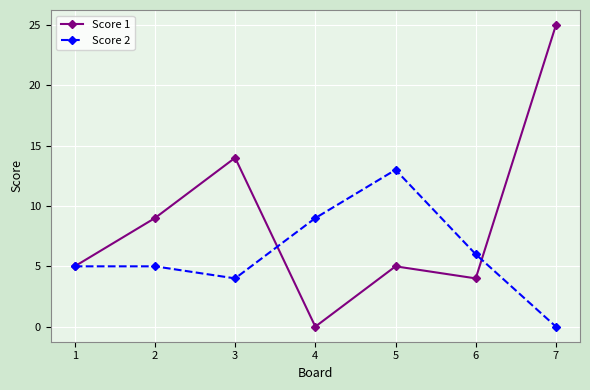

Reading left to right, list all the values displayed in this chart.

Score 1: 1=5	2=9	3=14	4=0	5=5	6=4	7=25
Score 2: 1=5	2=5	3=4	4=9	5=13	6=6	7=0